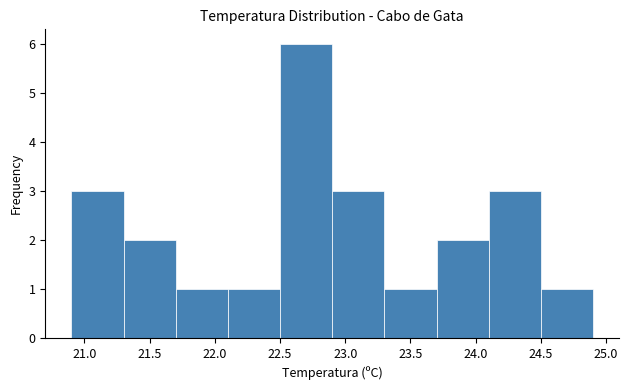

Reading left to right, list every bar in this chart as the range it spans on the x-axis followed by its height. The values are not printed on the chart, so give them approximately, as read against the axis.

20.9 to 21.3: 3
21.3 to 21.7: 2
21.7 to 22.1: 1
22.1 to 22.5: 1
22.5 to 22.9: 6
22.9 to 23.3: 3
23.3 to 23.7: 1
23.7 to 24.1: 2
24.1 to 24.5: 3
24.5 to 24.9: 1